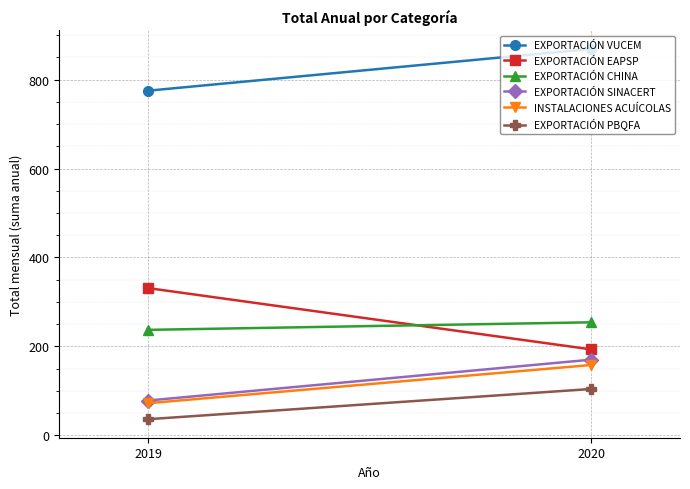

What is the average value of the EXPORTACIÓN PBQFA series?

70